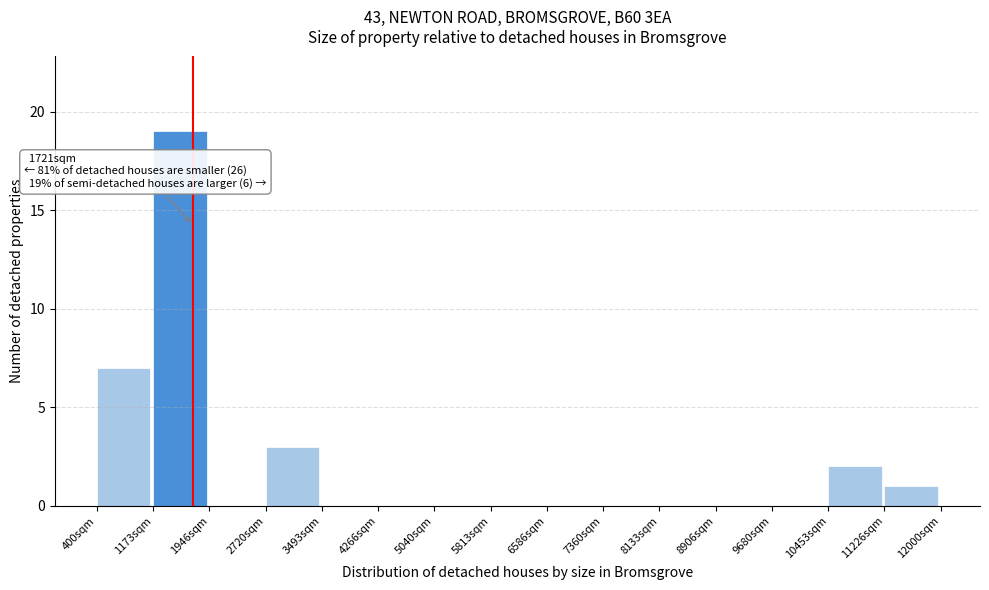

Which range on the x-axis has the tallest bar?

1200 to 1900